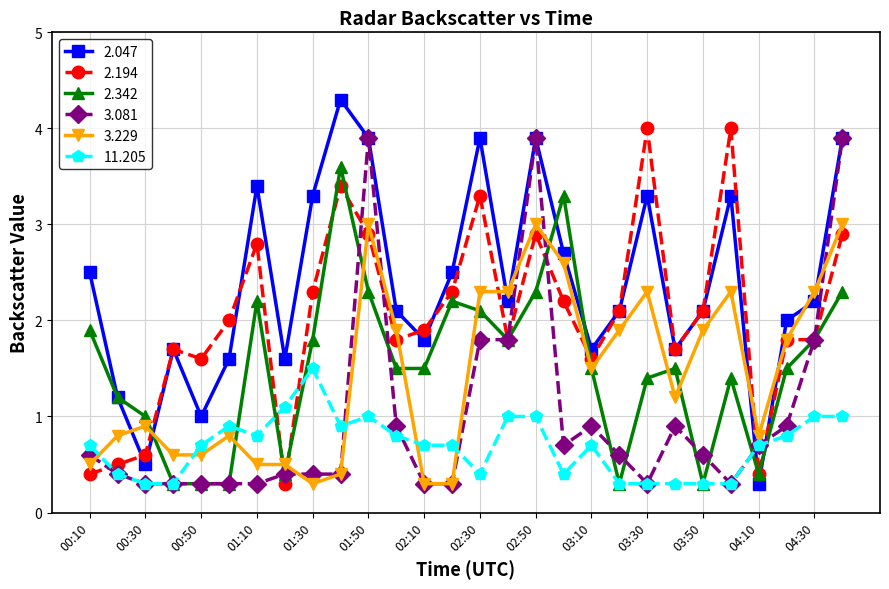

At how many categories does at least one series exceed 3?

10